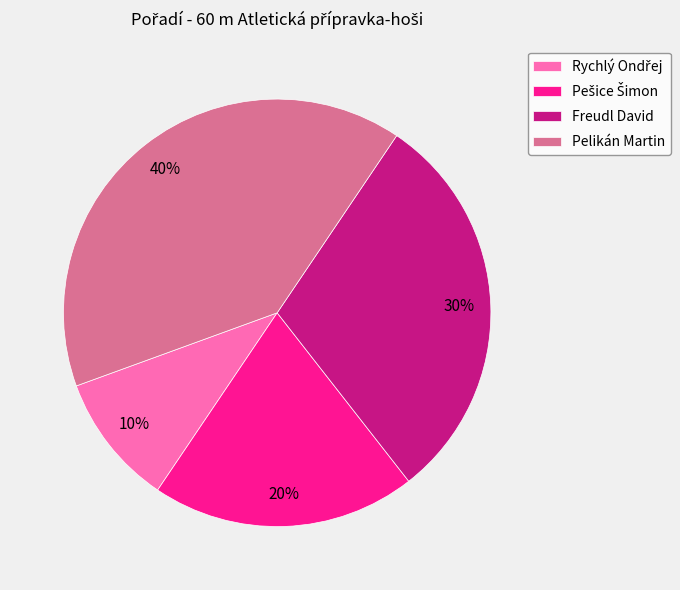

What is the largest slice in the pie chart?

Pelikán Martin